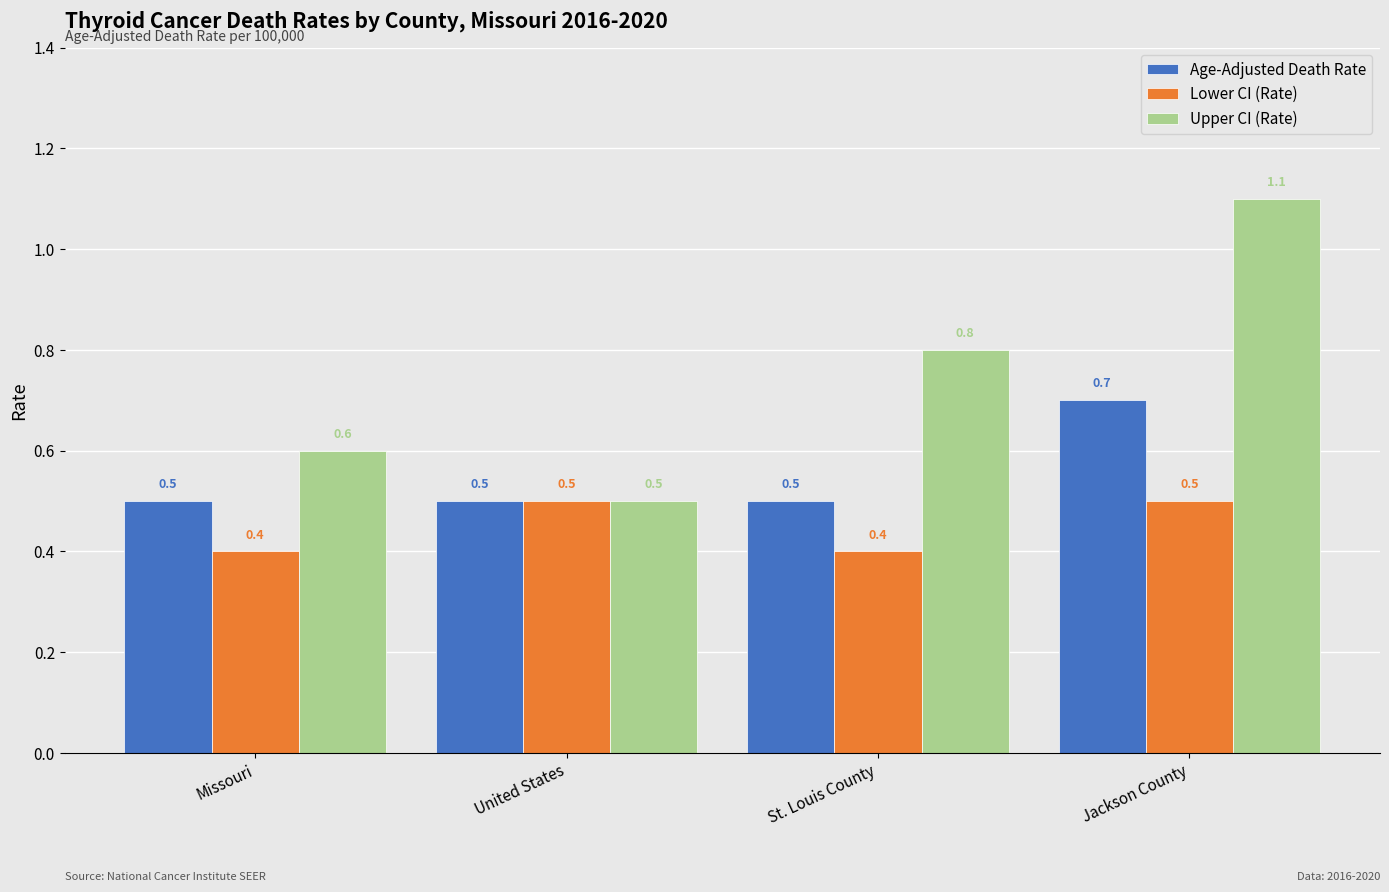

Is it true that Age-Adjusted Death Rate equals 0.9 at St. Louis County?

False